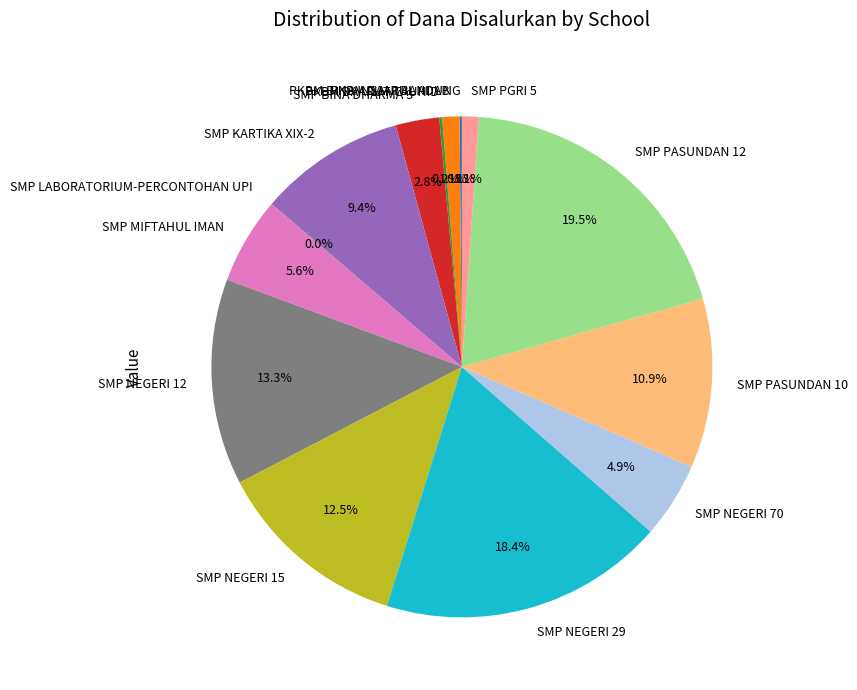

To the nearest percent, what is the combined percentage of SMP PASUNDAN 12 and SMP NEGERI 15?

32%